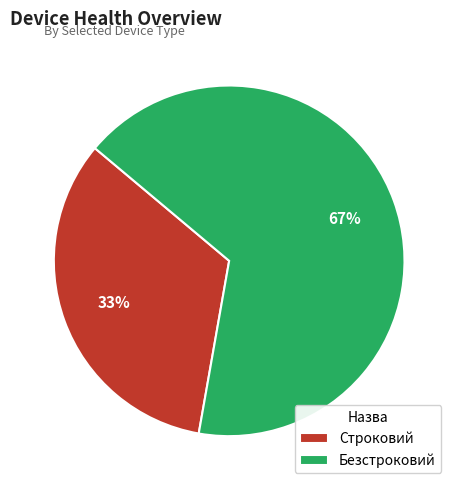

To the nearest percent, what portion does Строковий represent?

33%